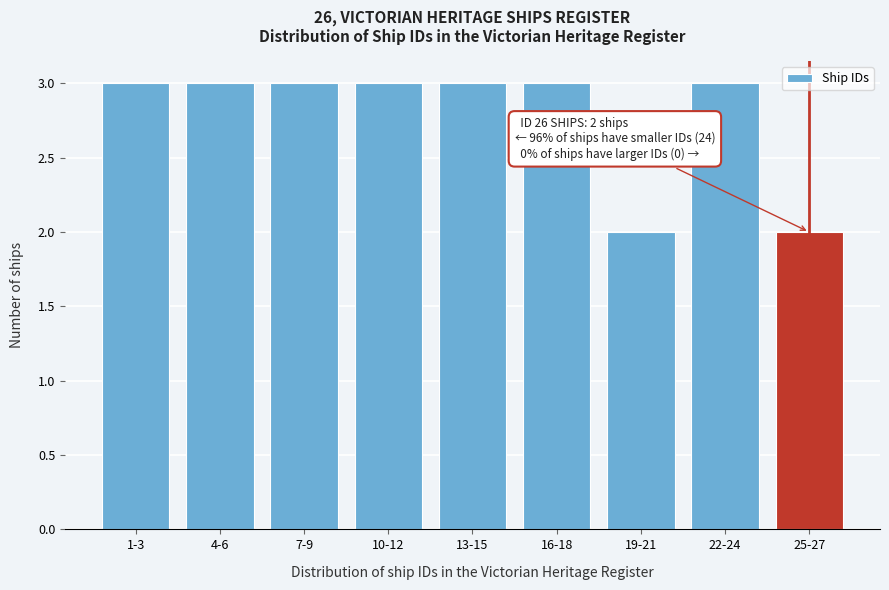

Reading left to right, transcribe all the data shown in this chart.

3	3	3	3	3	3	2	3	2